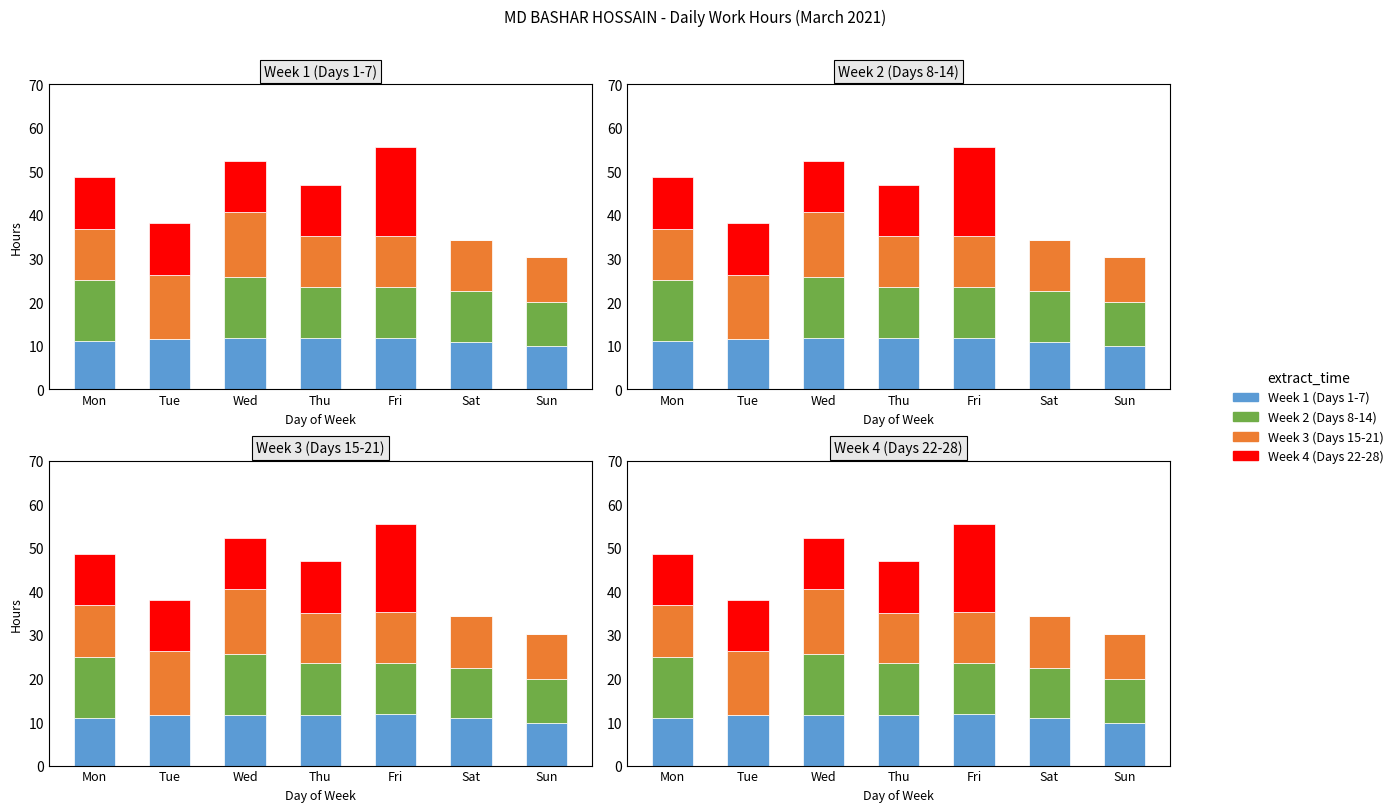

What is the highest value of the Week 1 (Days 1-7) series?

11.8